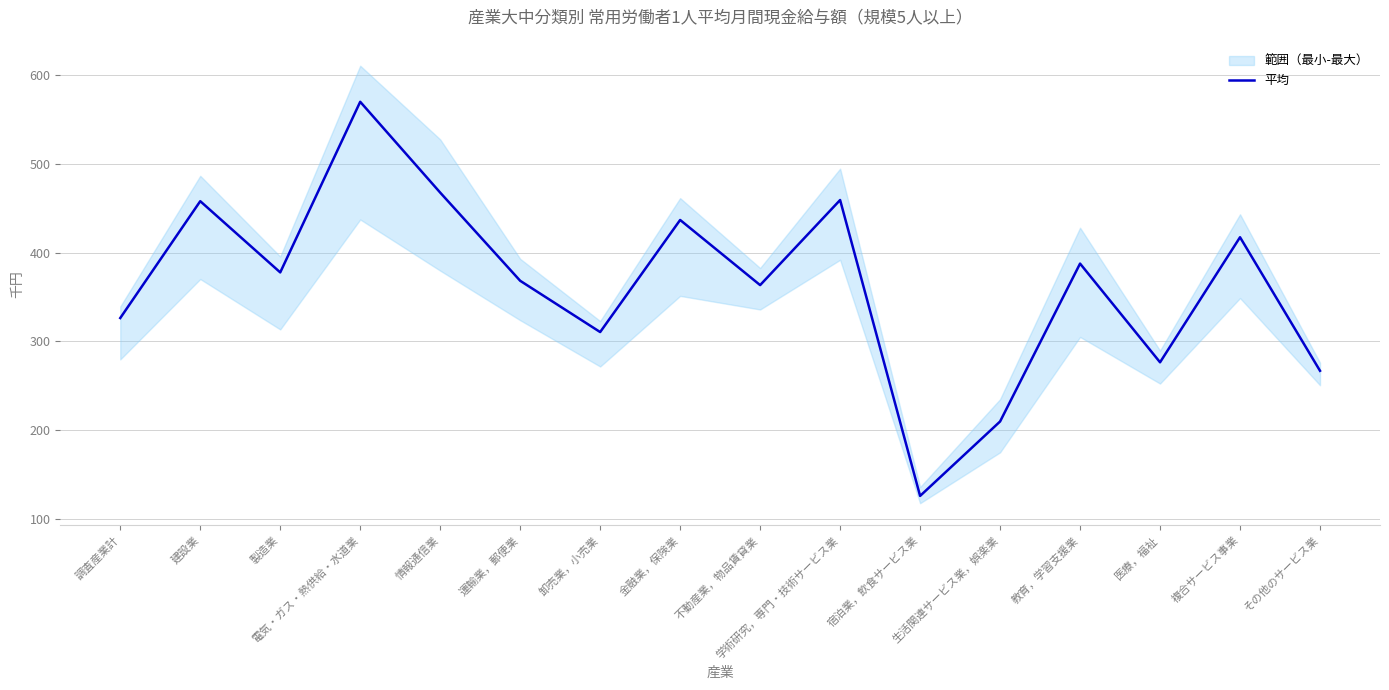

How many lines are shown in the chart?

1